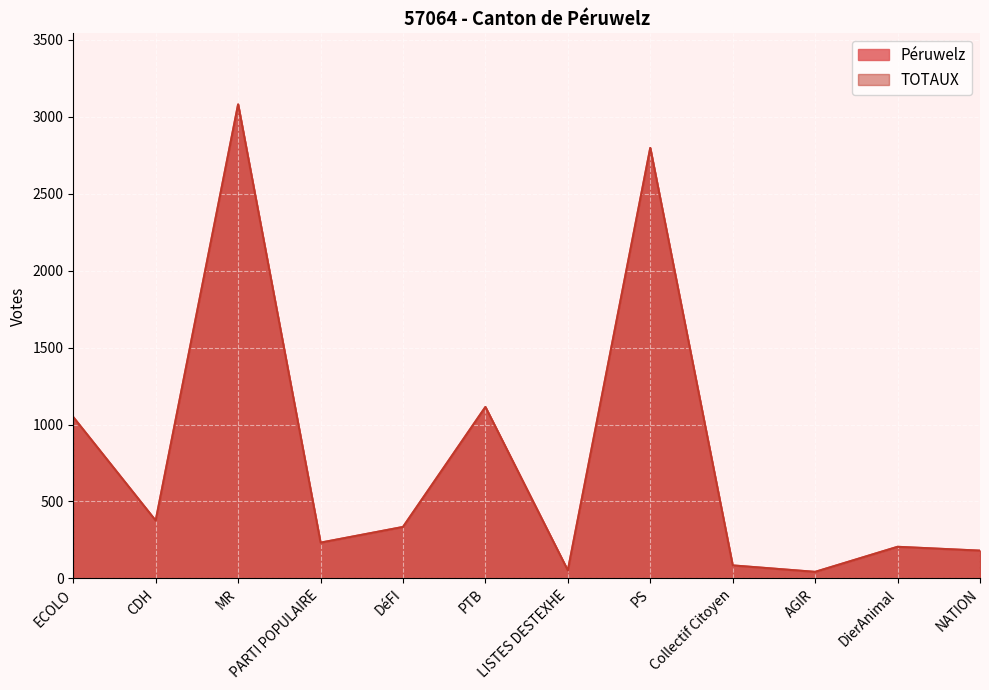

Which series has the largest range (max minus min)?

Péruwelz